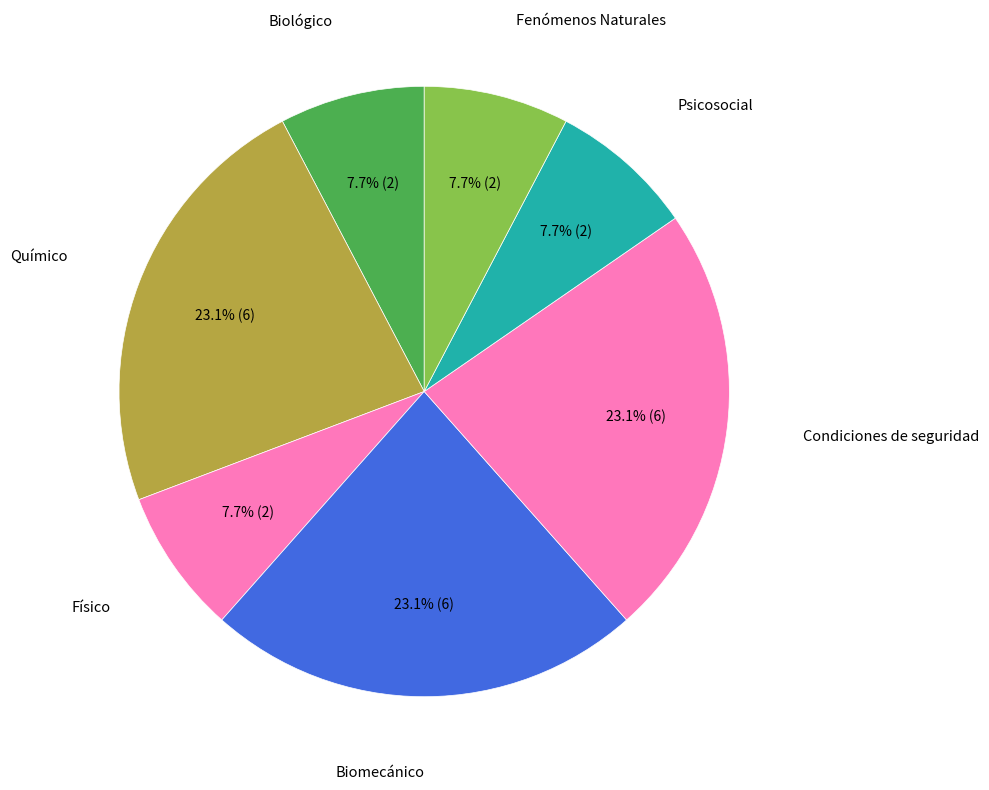

Count the number of slices in the pie.

7